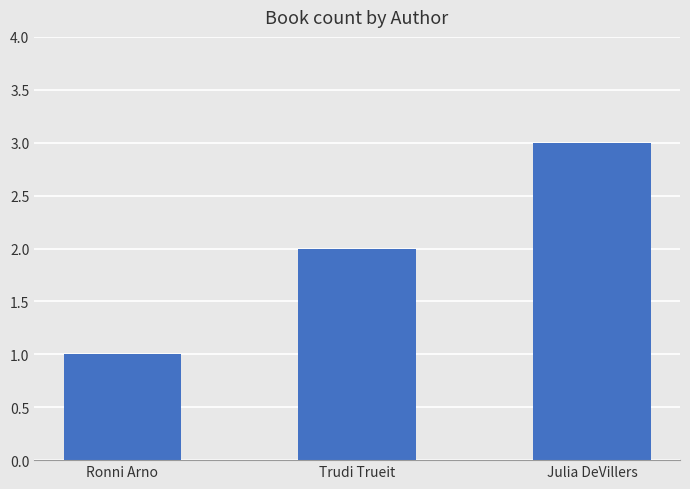

How many values are between 1 and 3?

3